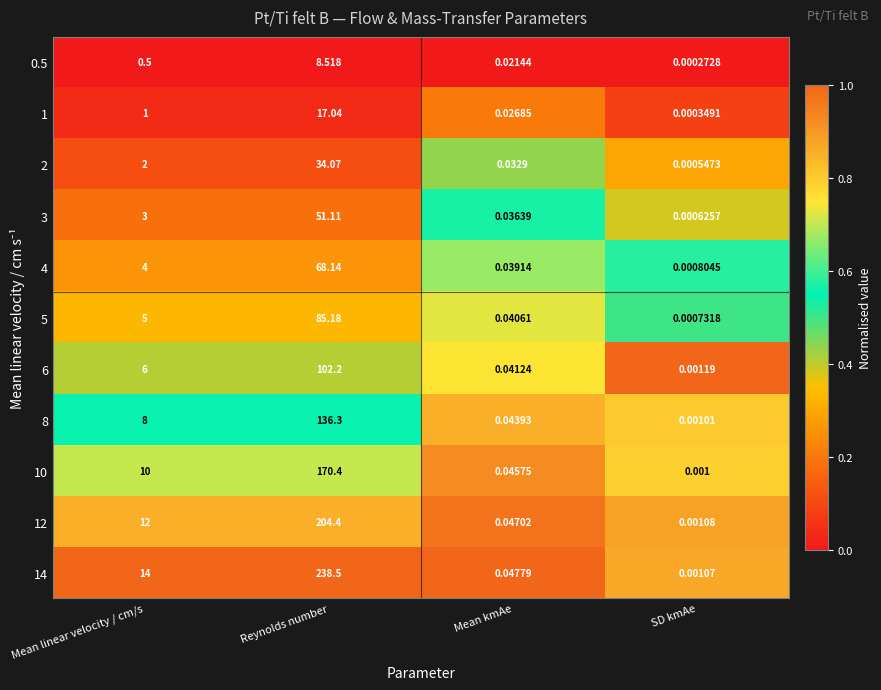

Which label corresponds to the smallest value in the chart?

SD kmAe